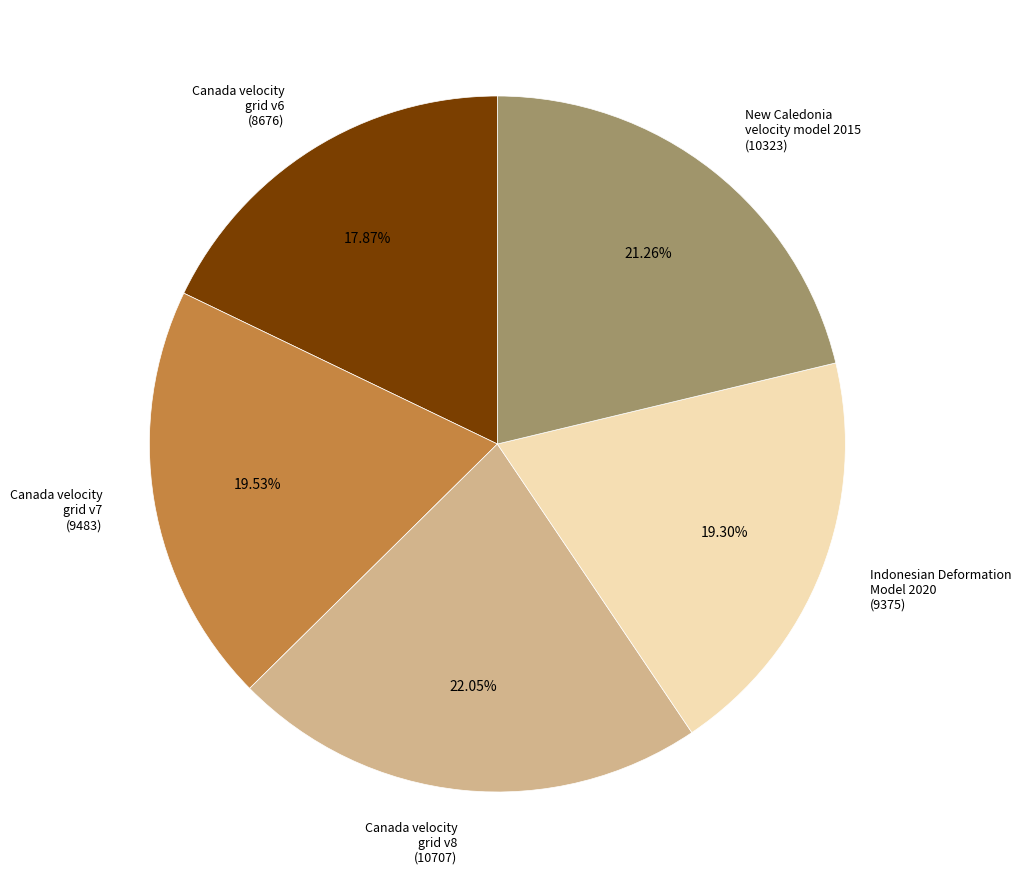

To the nearest percent, what percentage of the pie is New Caledonia velocity model 2015?

21%